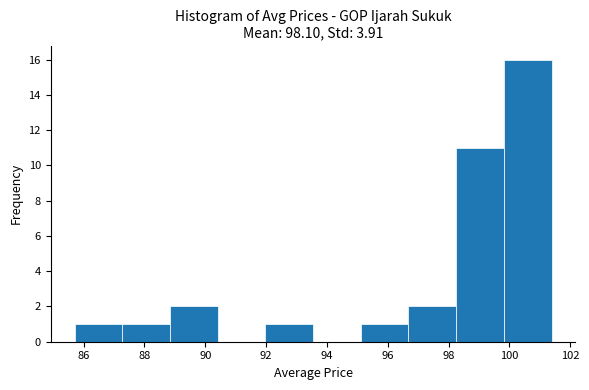

How tall is the bar that spans 85.8 to 87.2 on the x-axis? Neither the bar edges nor the heights are printed on the chart, so give them approximately, as read against the axes.

1